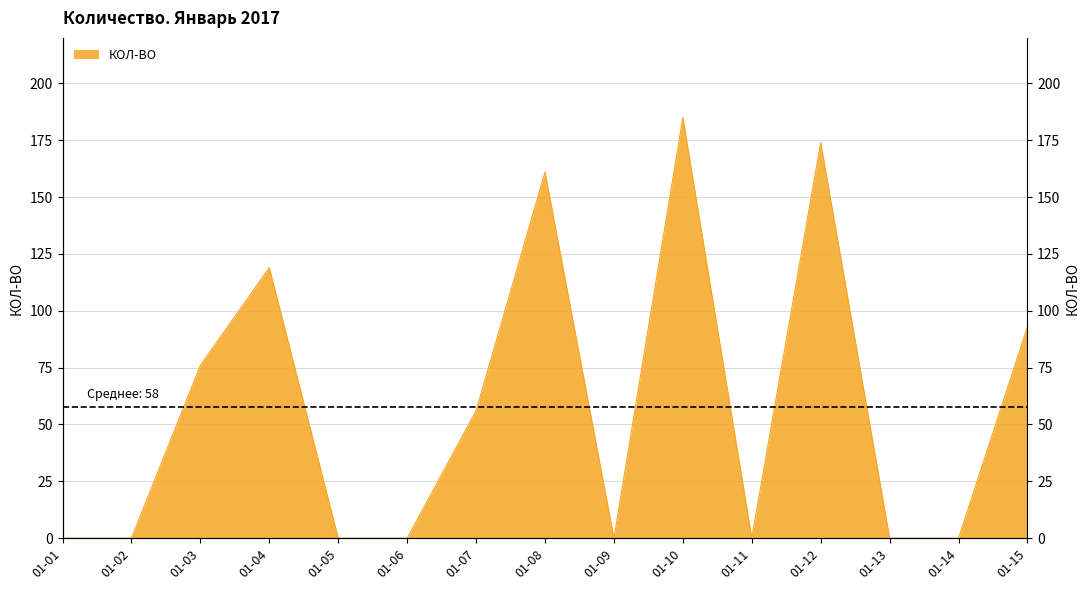

At which category does the chart reach its peak across all series?

01-10